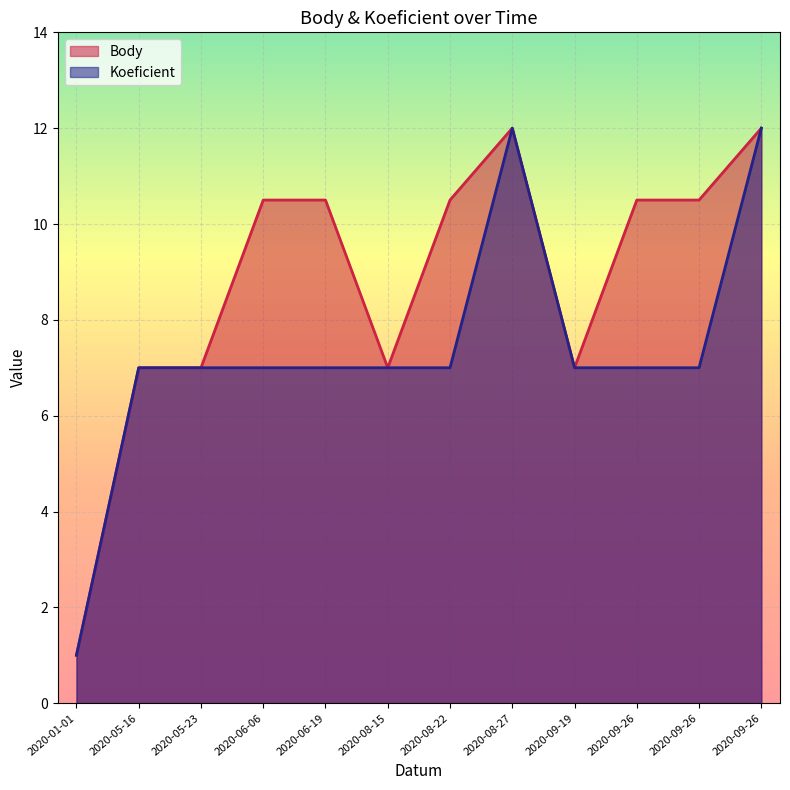

Between 2020-06-06 and 2020-08-27, which series saw the biggest shift?

Koeficient